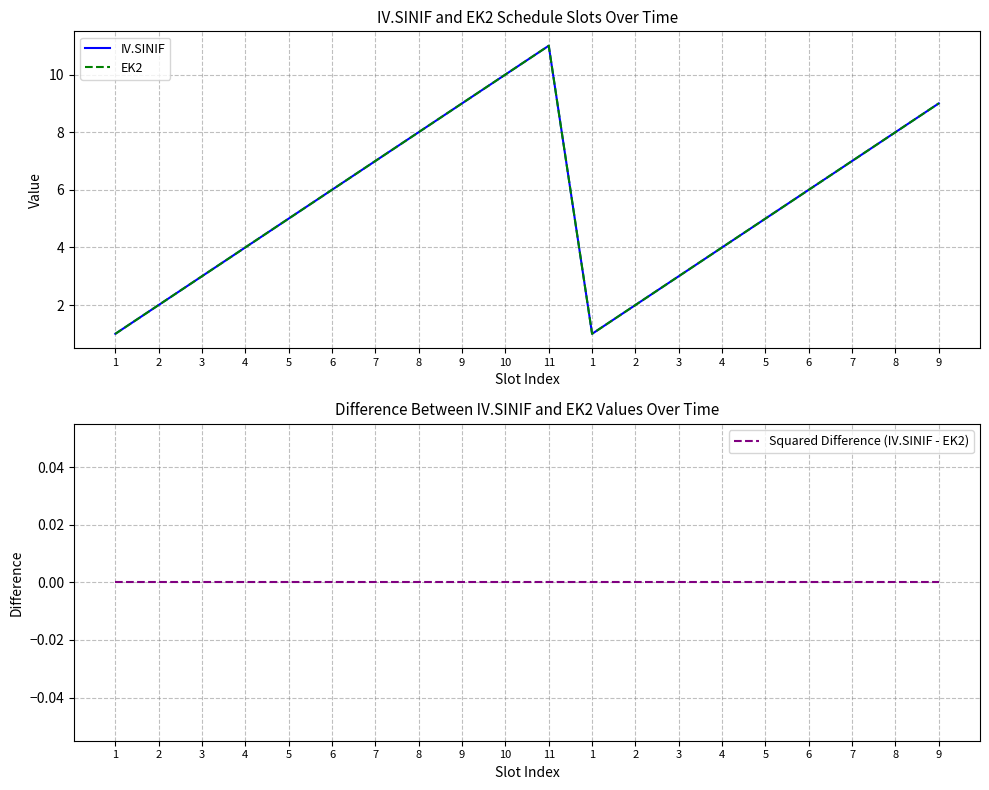

In IV.SINIF, how many points are higher than both neighbors (excluding endpoints)?

1